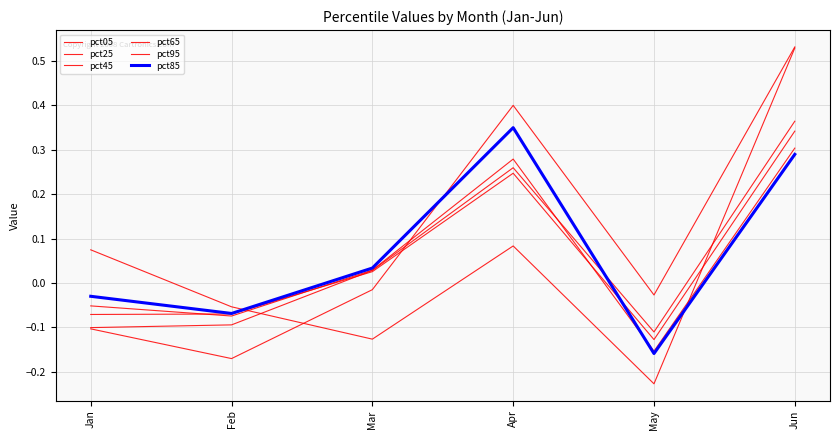

List the labels in order of pct25 value, smallest first.

May, Jan, Feb, Mar, Apr, Jun